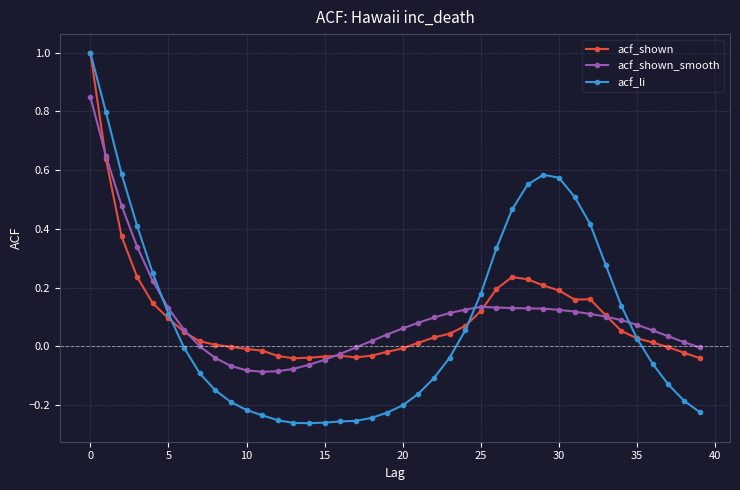

What is the difference between the maximum and minimum values in the acf_li series?

1.3